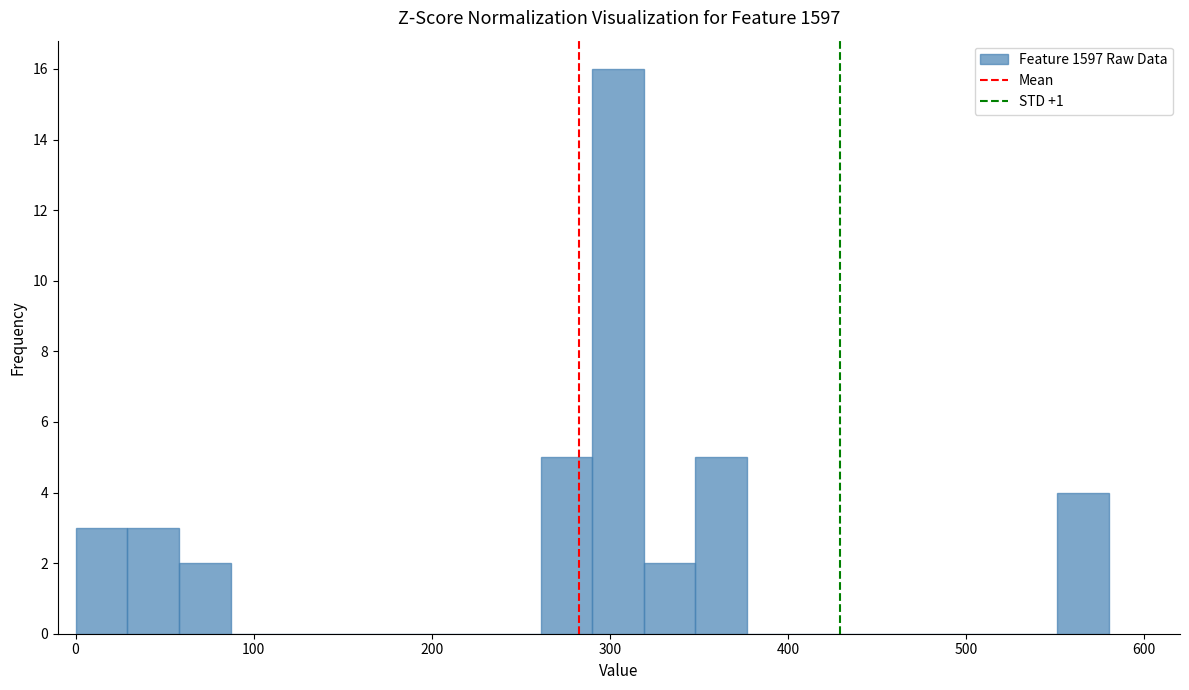

Around what value on the x-axis is the tallest bar? Give the approximate position of its centre, as read against the axis.

300